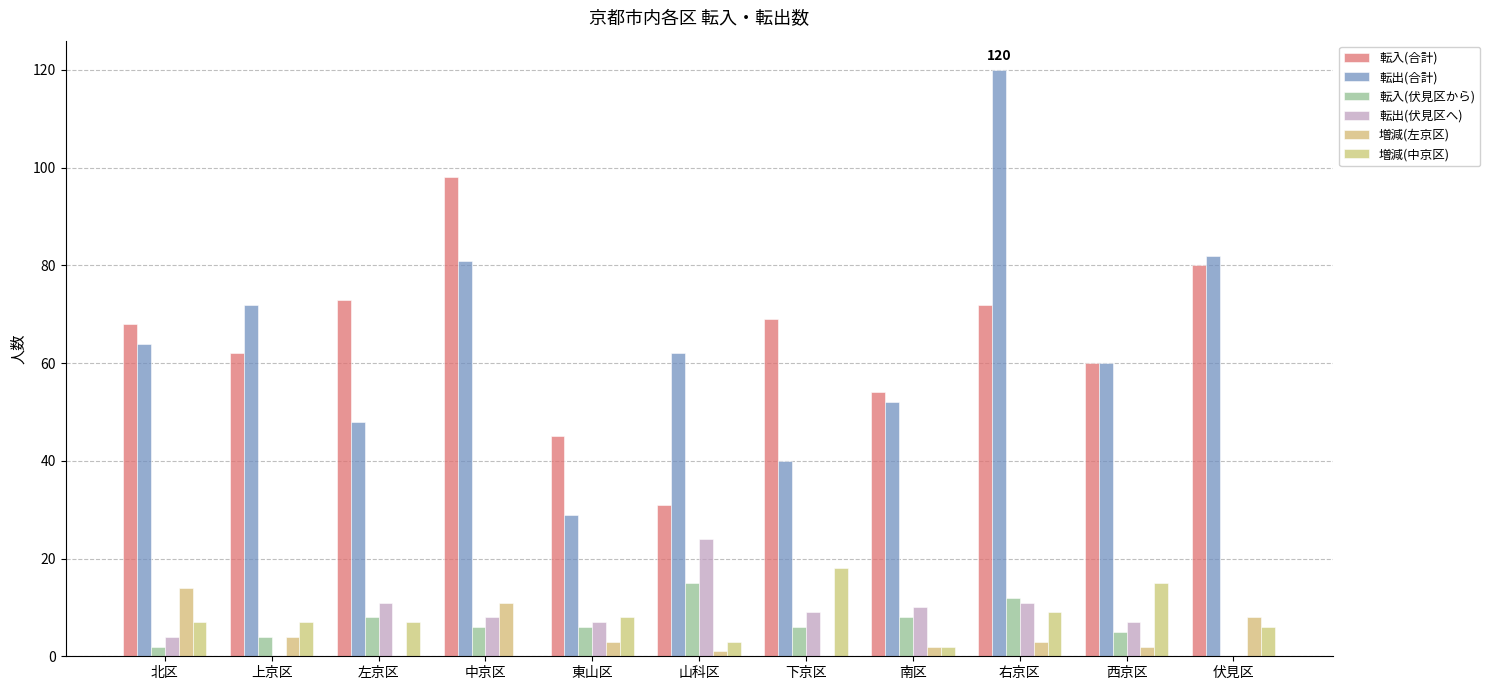

What are all the series names shown in the legend?

転入(合計), 転出(合計), 転入(伏見区から), 転出(伏見区へ), 増減(左京区), 増減(中京区)